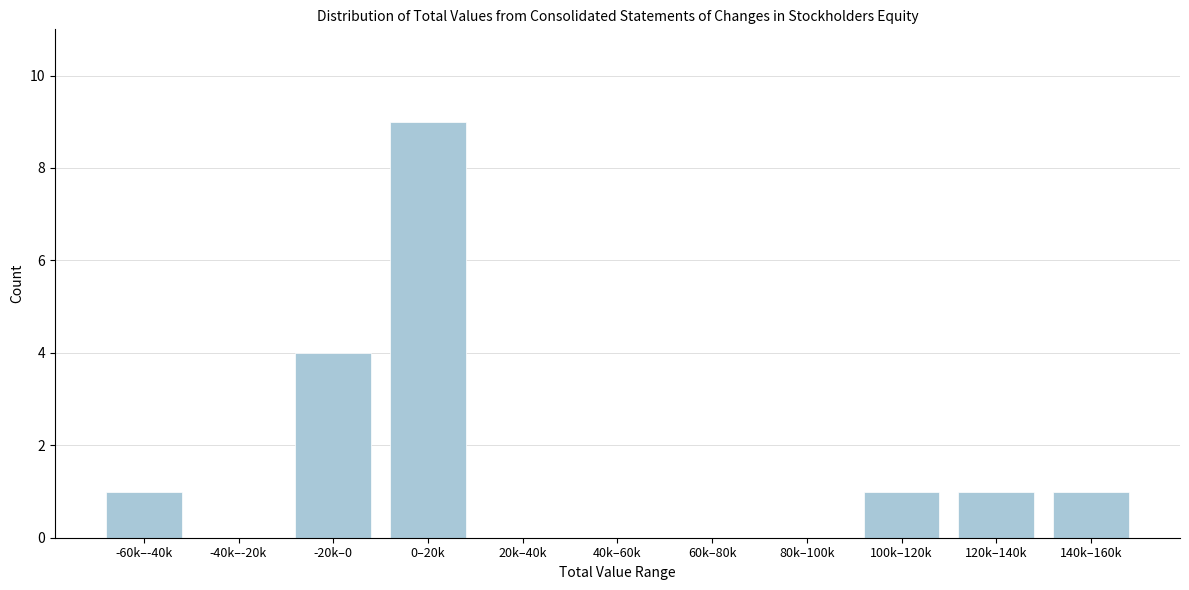

Reading left to right, what are all the values shown in this chart?

-60k–-40k=1	-40k–-20k=0	-20k–0=4	0–20k=9	20k–40k=0	40k–60k=0	60k–80k=0	80k–100k=0	100k–120k=1	120k–140k=1	140k–160k=1